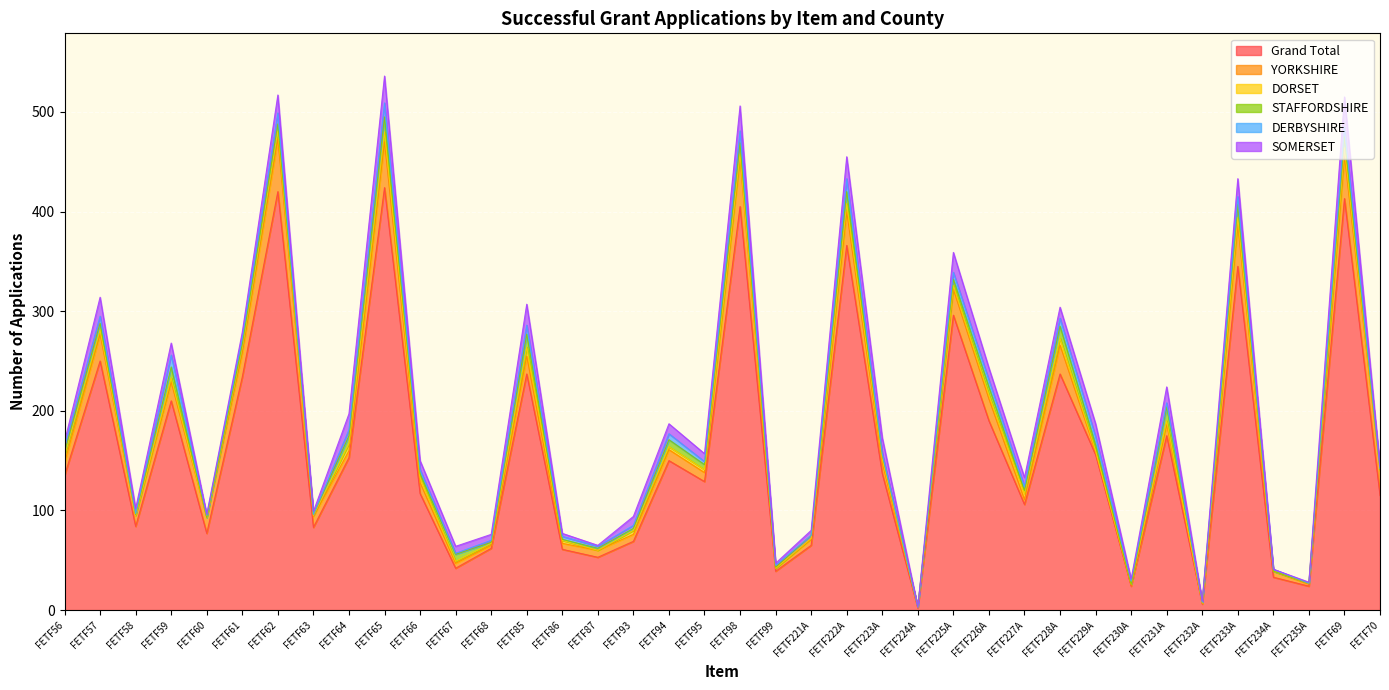

True or false: SOMERSET has a value of 3 at FETF99.

False